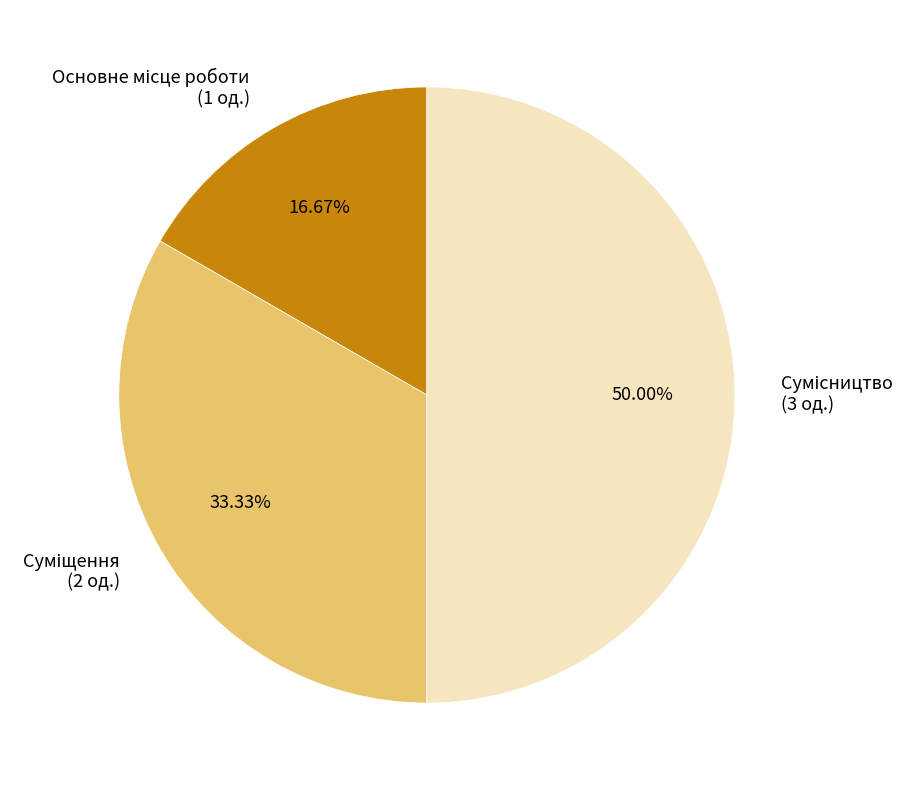

To the nearest percent, what percentage of the pie is Основне місце роботи?

17%